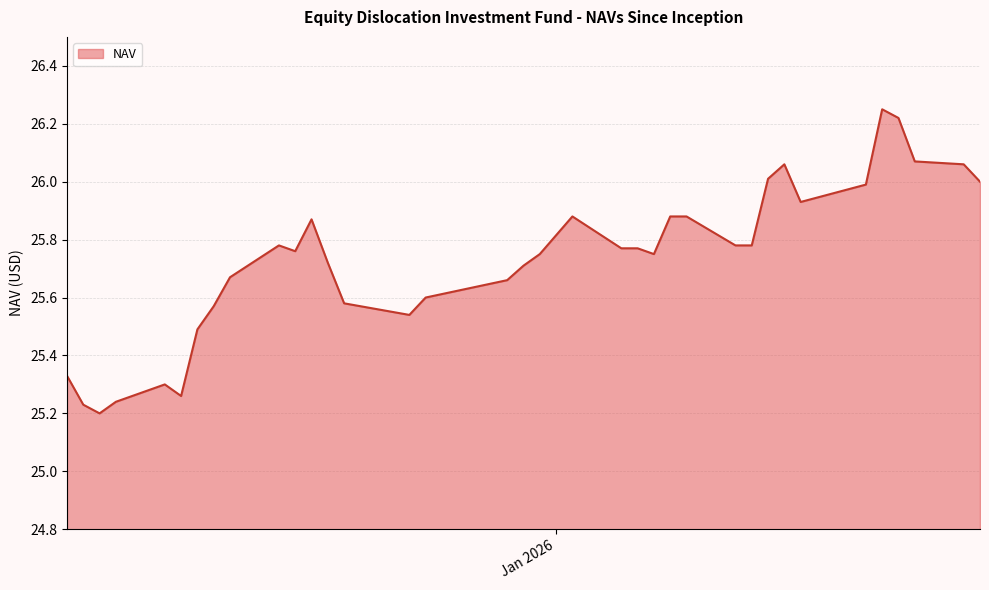

List the labels in order of value, largest first.

01/21/2026, 01/22/2026, 01/23/2026, 01/26/2026, 01/15/2026, 01/14/2026, 01/27/2026, 01/20/2026, 01/16/2026, 01/09/2026, 01/08/2026, 01/02/2026, 12/17/2025, 01/13/2026, 01/12/2026, 12/15/2025, 01/06/2026, 01/05/2026, 12/16/2025, 01/07/2026, 12/31/2025, 12/18/2025, 12/30/2025, 12/12/2025, 12/29/2025, 12/24/2025, 12/19/2025, 12/11/2025, 12/22/2025, 12/23/2025, 12/10/2025, 12/02/2025, 12/08/2025, 12/09/2025, 12/05/2025, 12/03/2025, 12/04/2025